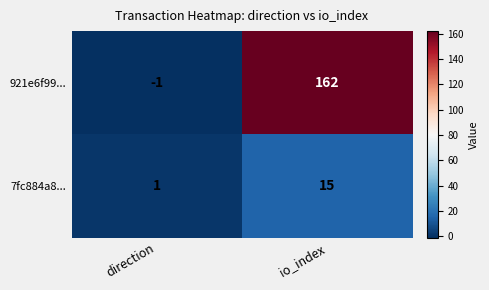

True or false: 921e6f99... has a value of 256 at io_index.

False